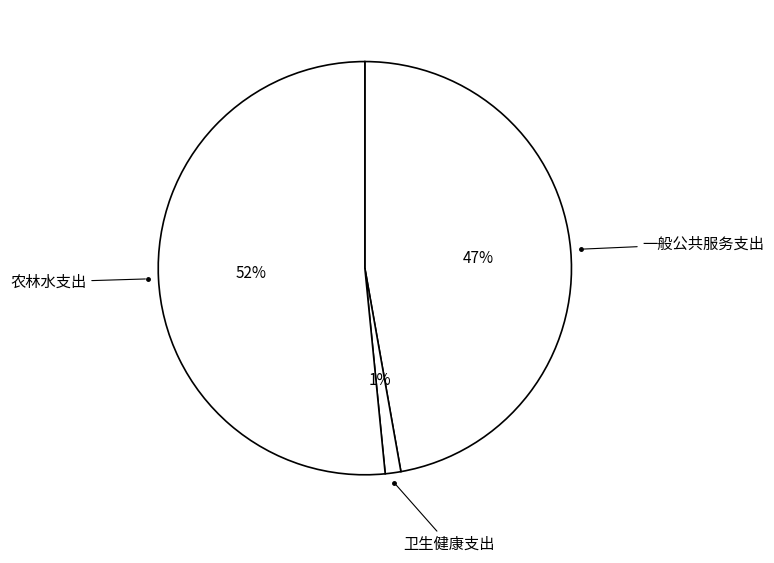

Does any single category account for the majority?

Yes